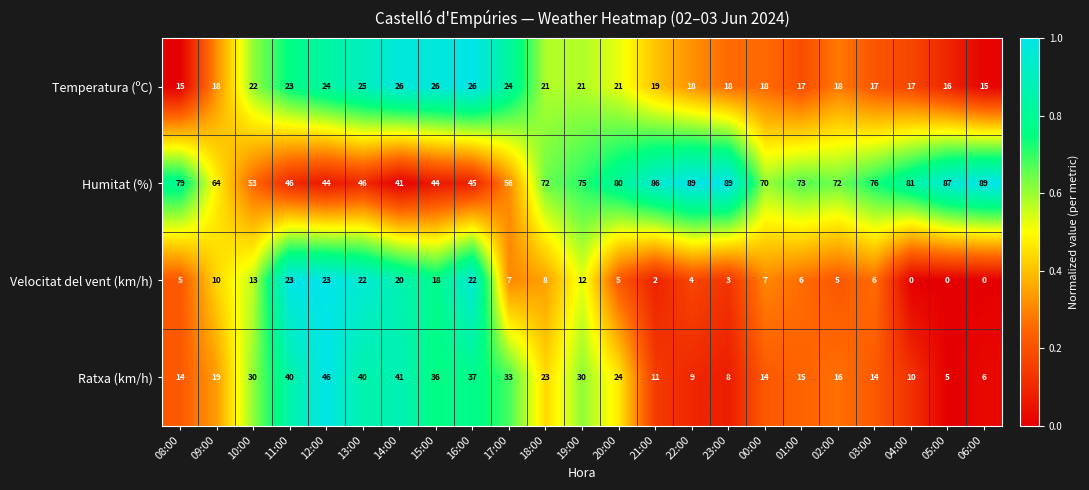

The Temperatura (ºC) series shows 31 at 09:00. True or false?

False